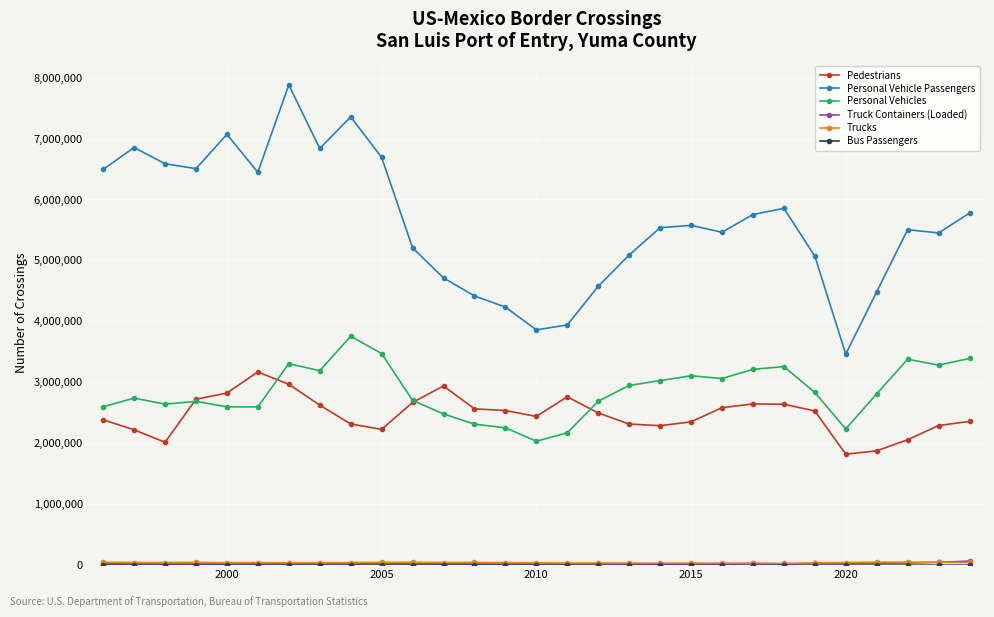

Which series has the widest spread of values?

Personal Vehicle Passengers